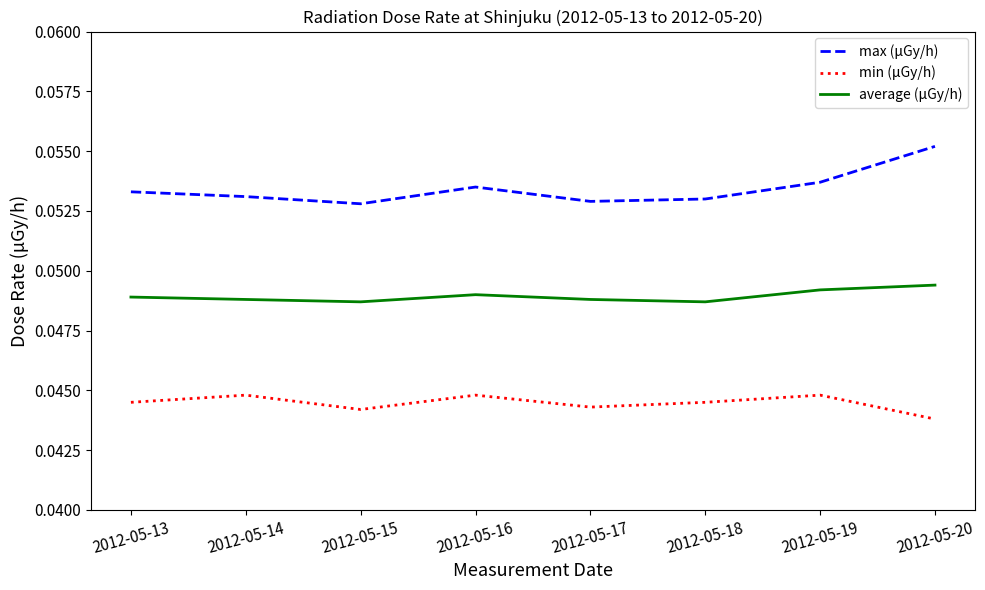

Which series has the widest spread of values?

max (μGy/h)